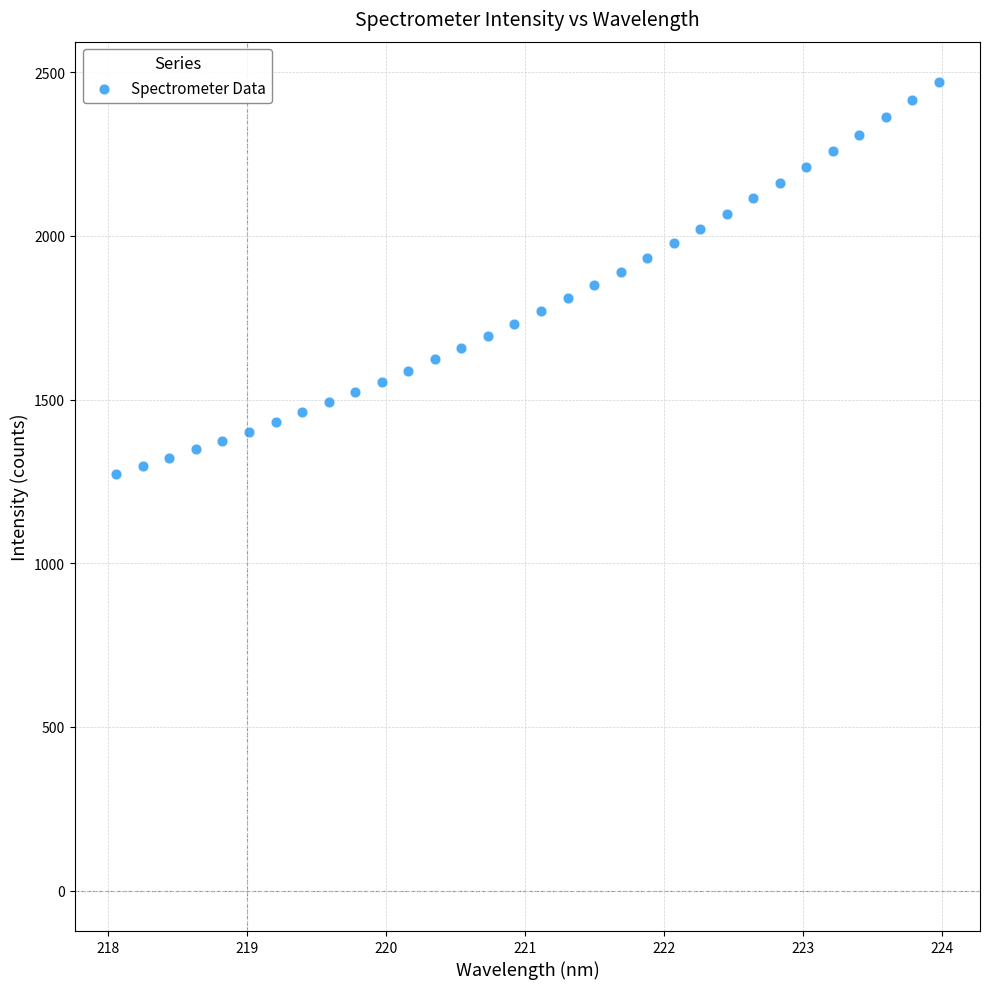

What is the range of X values (max minus min)?

5.9